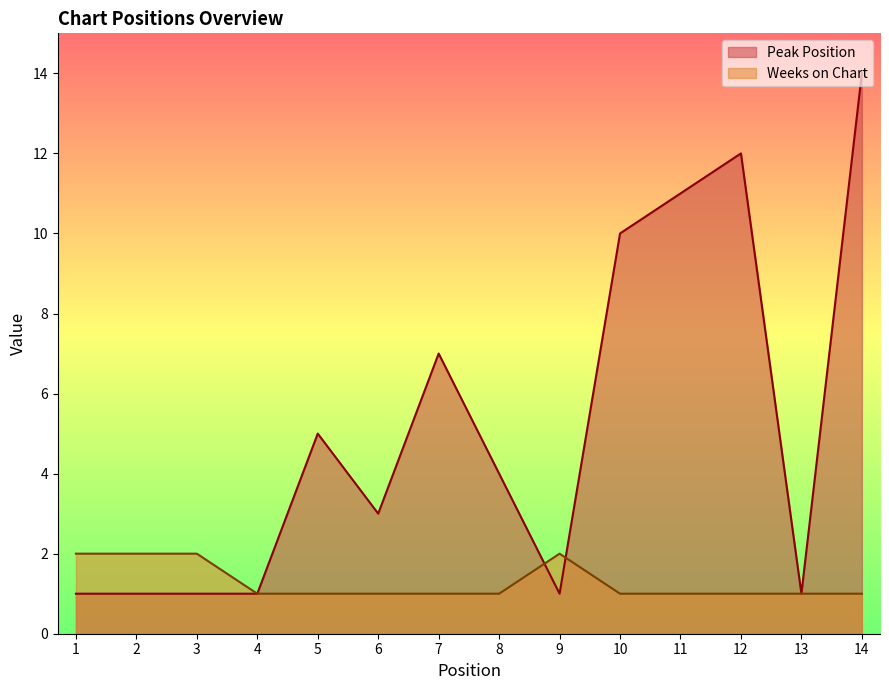

Does the chart display data point markers on the line(s)?

No